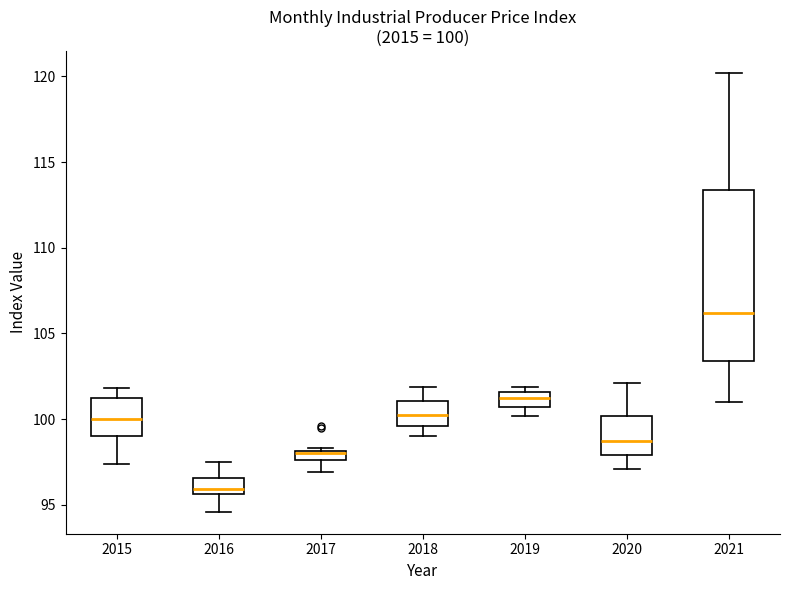

Which box is the tallest, from its lower edge to its upper edge?

2021